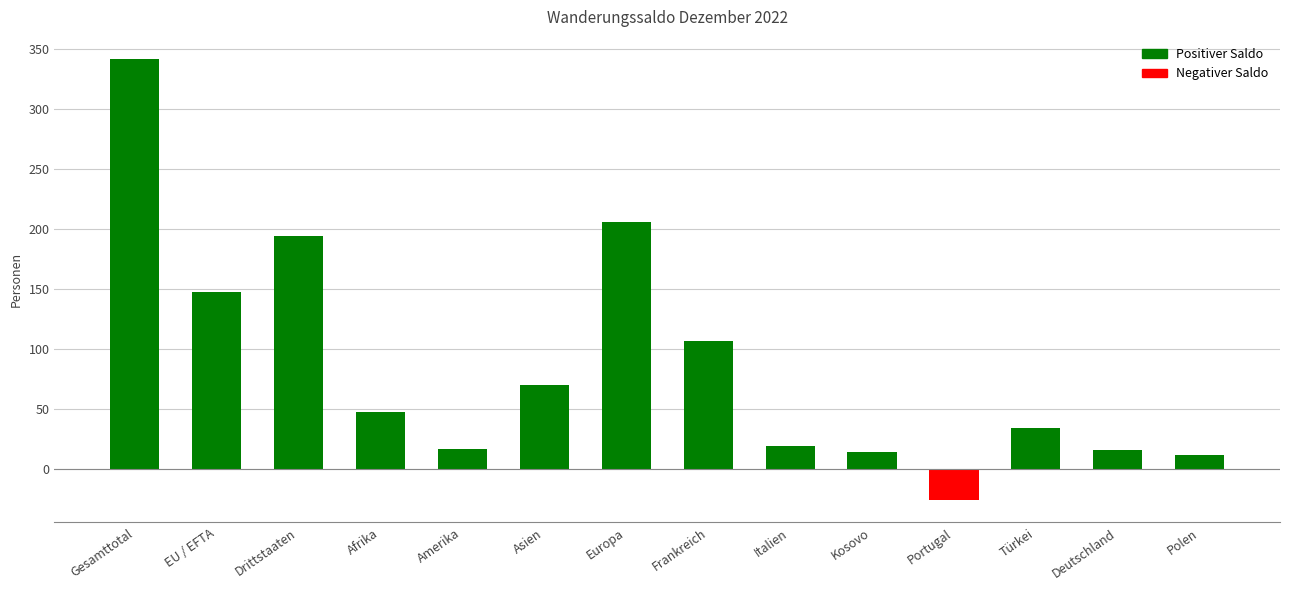

What is the difference between the maximum and second lowest values?

330